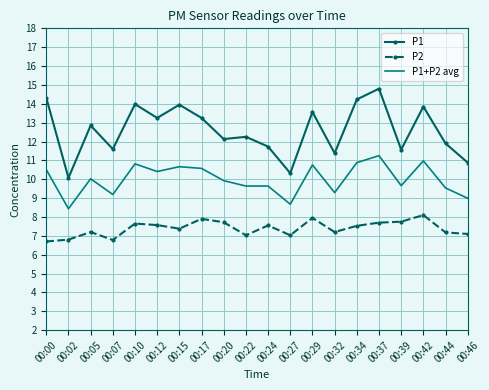

What is the difference between the highest and lowest values at 00:20?

4.4